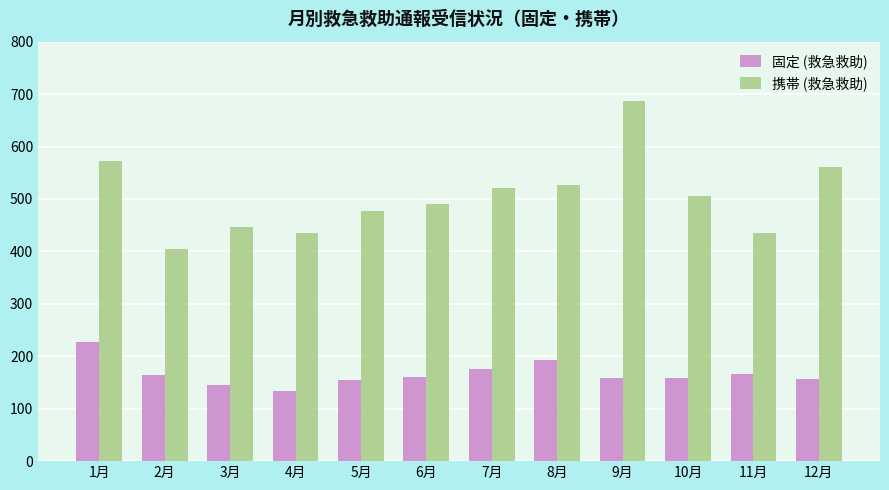

Does the chart contain stacked bars?

No